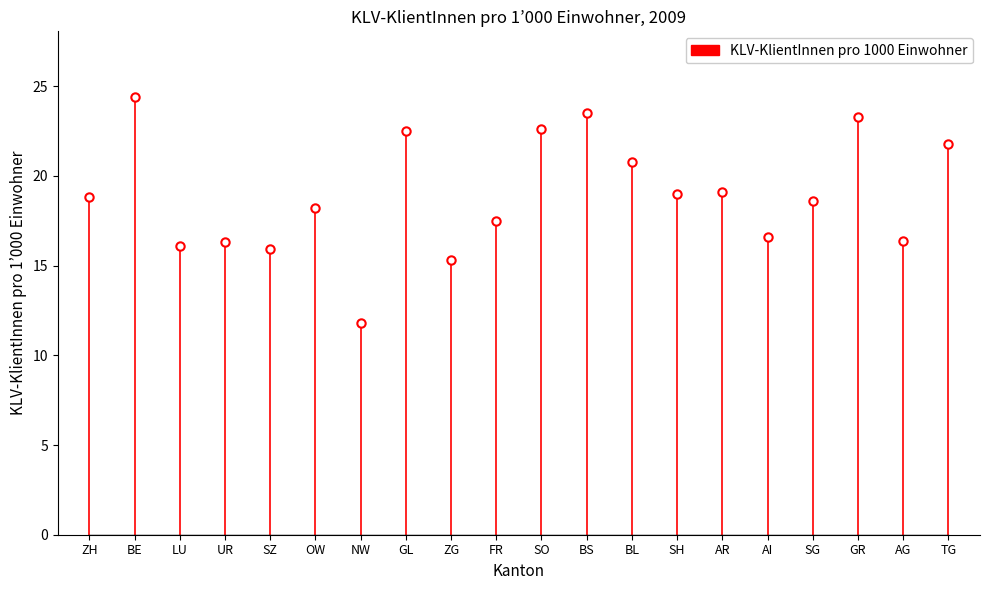

Rank the categories by value from highest to lowest.

BE, BS, GR, SO, GL, TG, BL, AR, SH, ZH, SG, OW, FR, AI, AG, UR, LU, SZ, ZG, NW